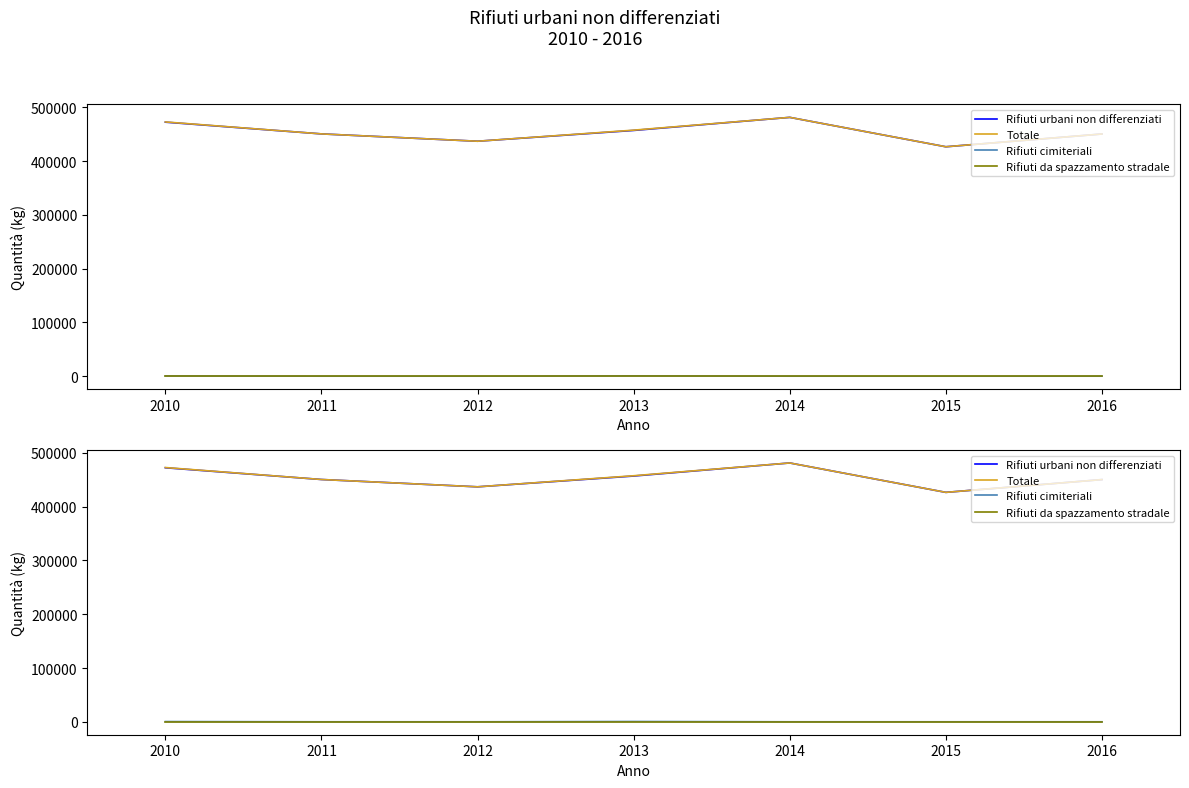

Is the value of Rifiuti da spazzamento stradale at 2011 greater than the value of Totale at 2015?

No